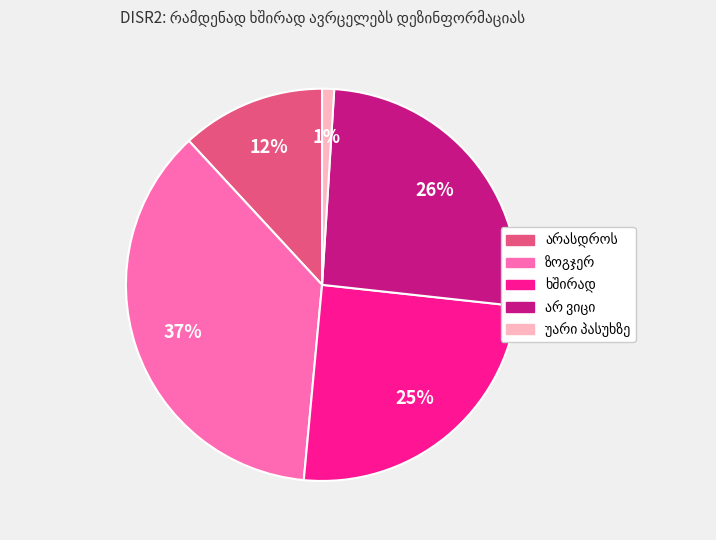

To the nearest percent, what is the average slice percentage?

20%